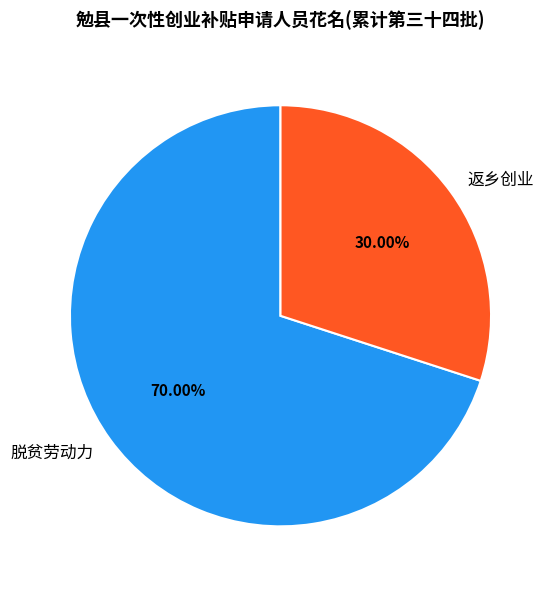

Is there a majority slice in this chart?

Yes